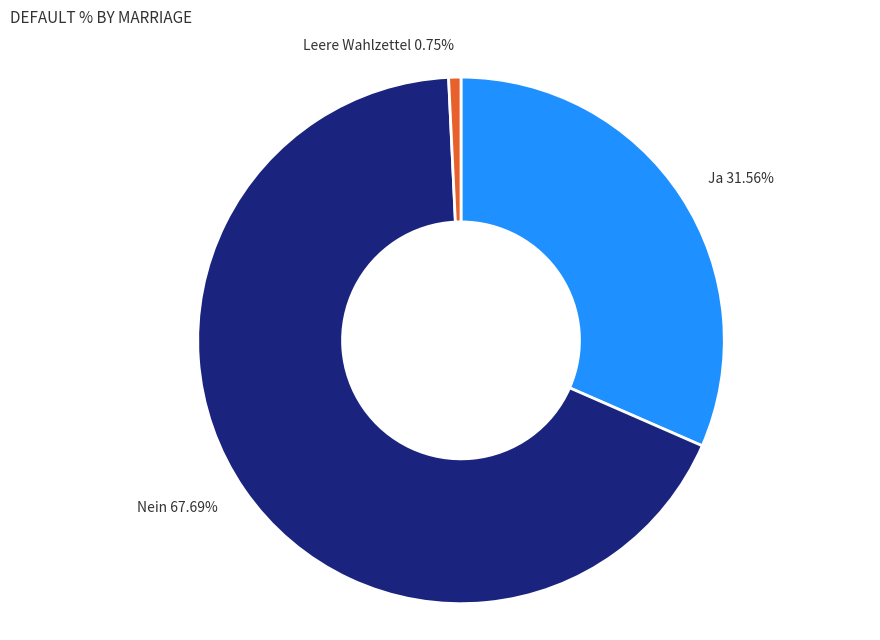

True or false: Nein accounts for 68% of the total.

True